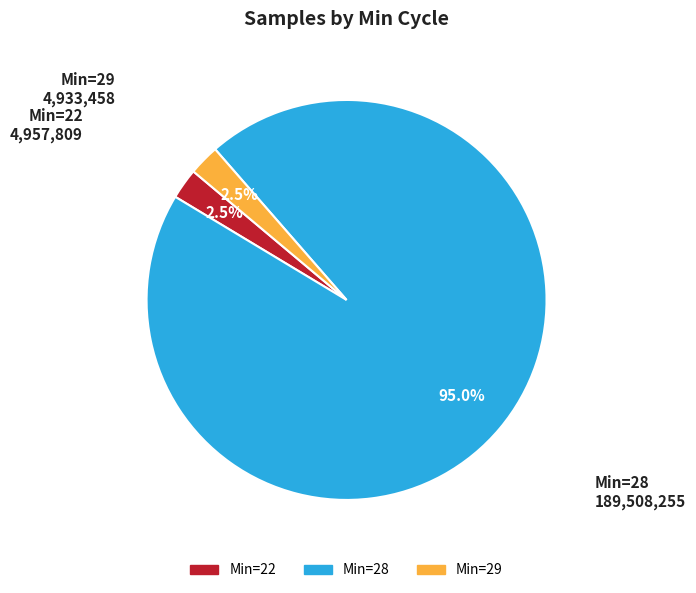

Is there a majority slice in this chart?

Yes